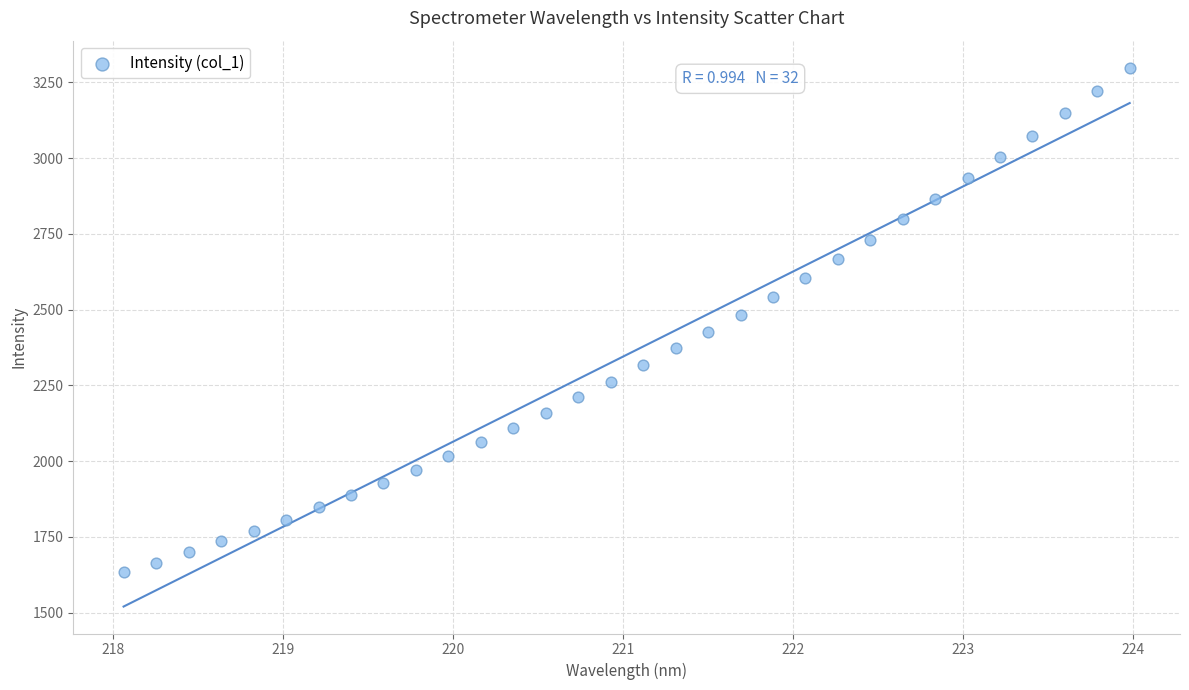

What is the range of Y values (max minus min)?

1666.0